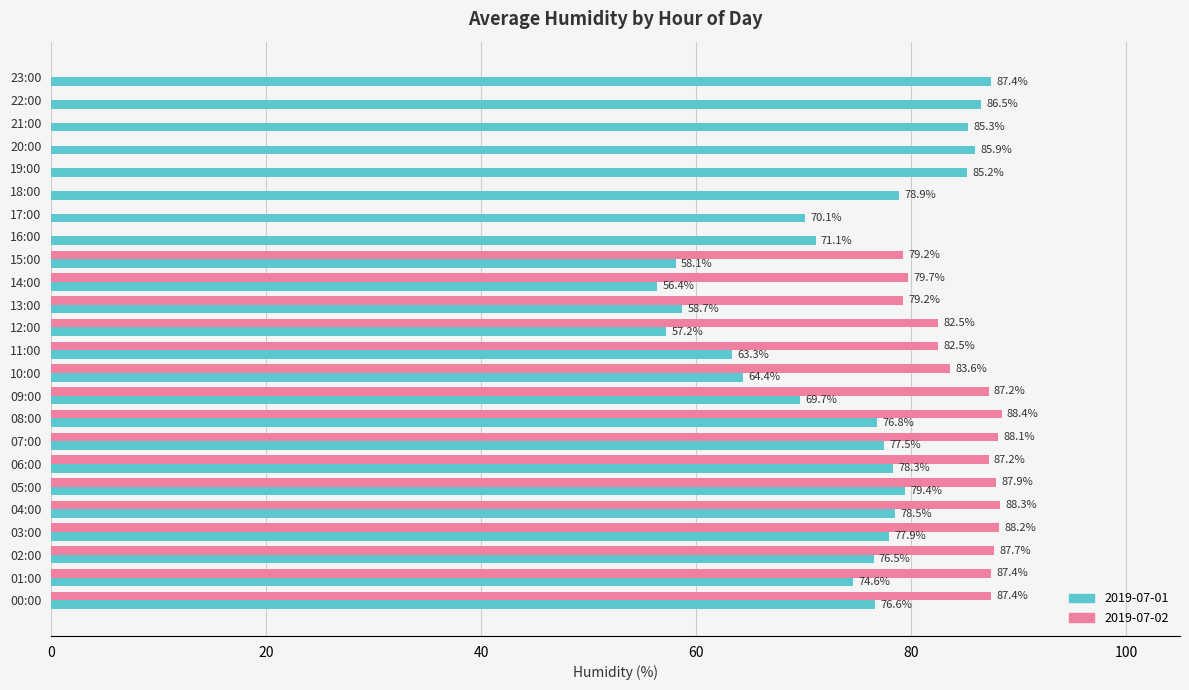

Which series has the largest range (max minus min)?

2019-07-02